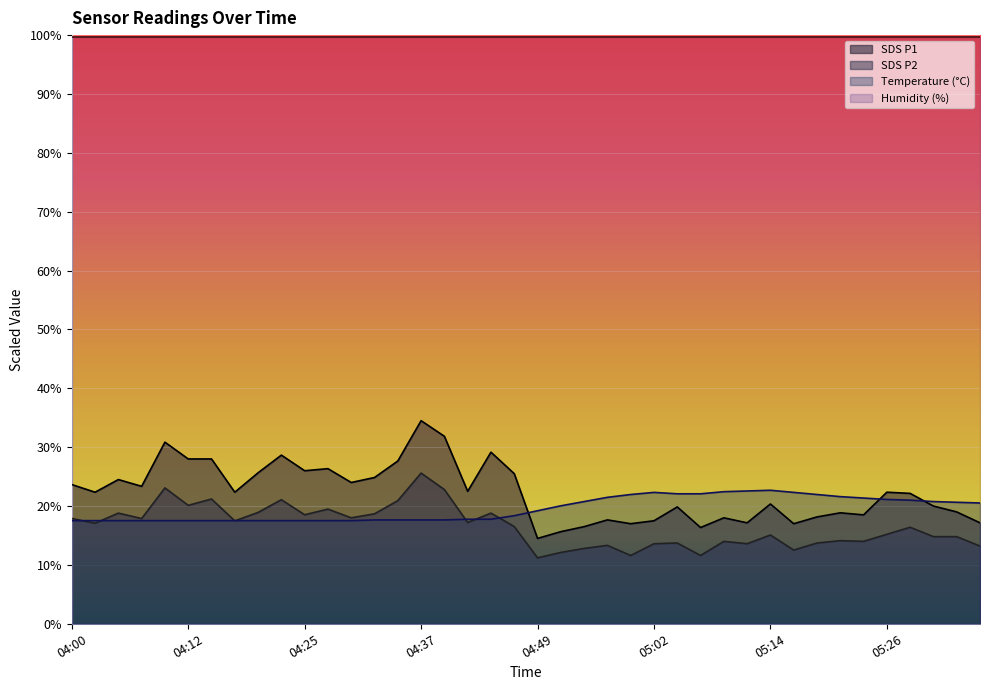

What is the label of the 11th point from the left?

04:25